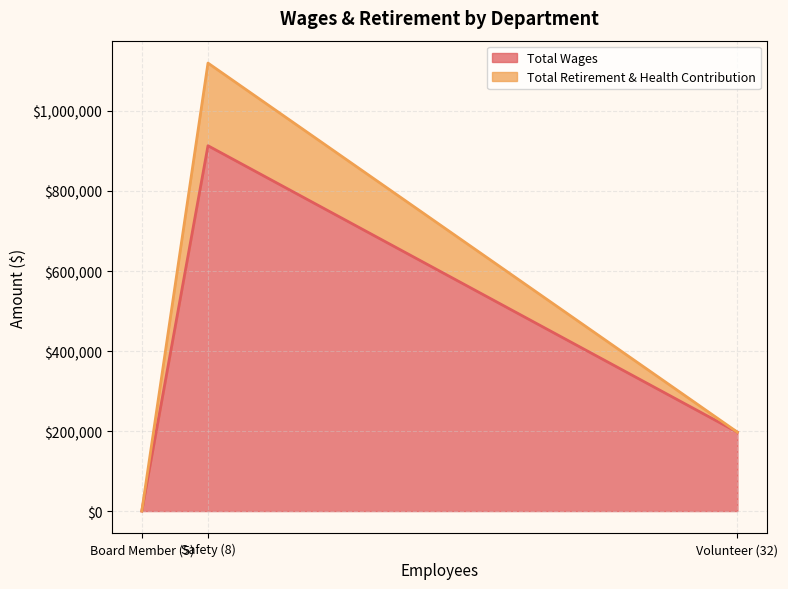

How many Total Retirement & Health Contribution values are between 0 and 206622?

3